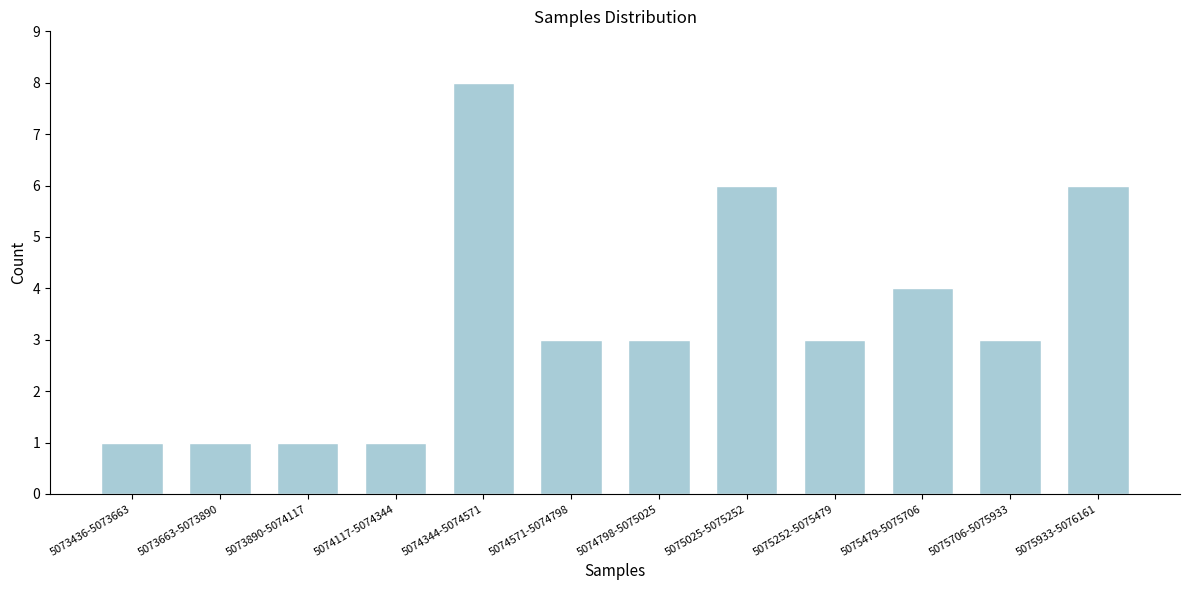

Reading left to right, what are all the values shown in this chart?

5073436-5073663=1	5073663-5073890=1	5073890-5074117=1	5074117-5074344=1	5074344-5074571=8	5074571-5074798=3	5074798-5075025=3	5075025-5075252=6	5075252-5075479=3	5075479-5075706=4	5075706-5075933=3	5075933-5076161=6